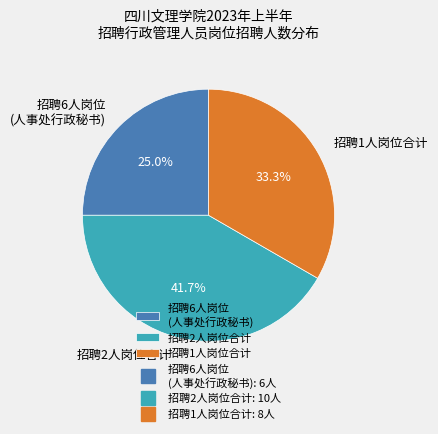

Which category has the smallest portion of the pie?

招聘6人岗位 (人事处行政秘书)